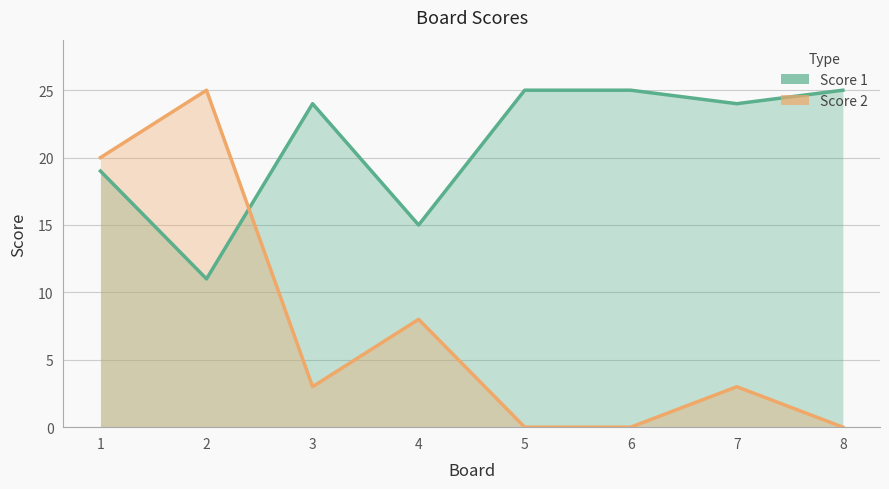

List the series in order of their peak value, highest first.

Score 1, Score 2